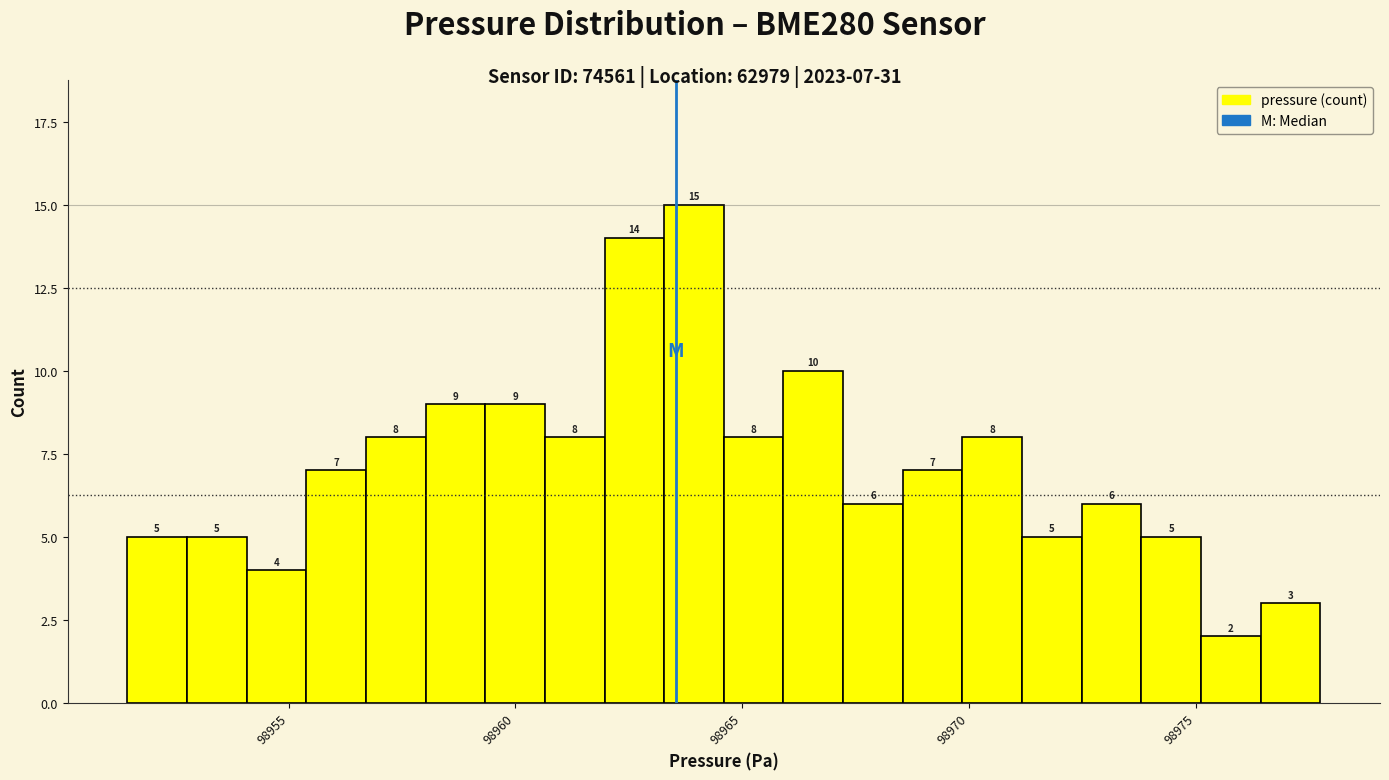

Around what value on the x-axis is the tallest bar? Give the approximate position of its centre, as read against the axis.

98964.0